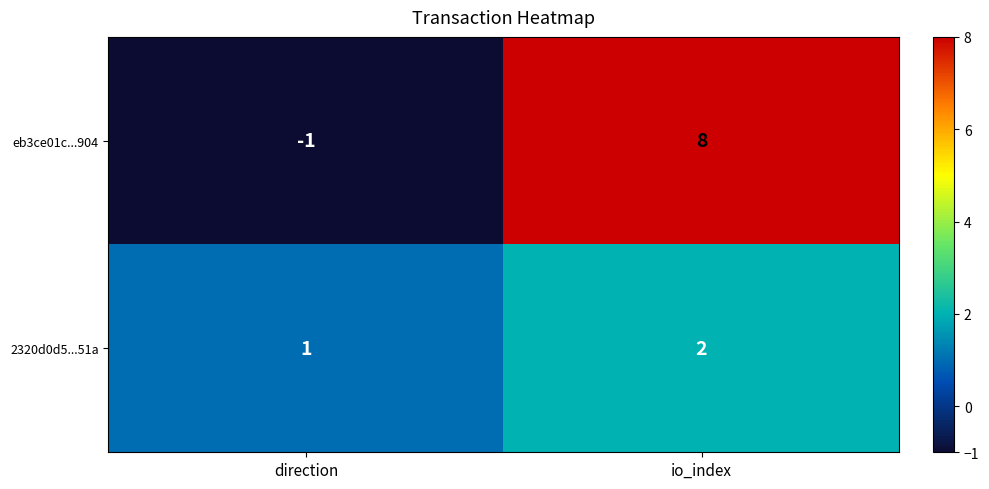

Which series has the widest spread of values?

eb3ce01c...904